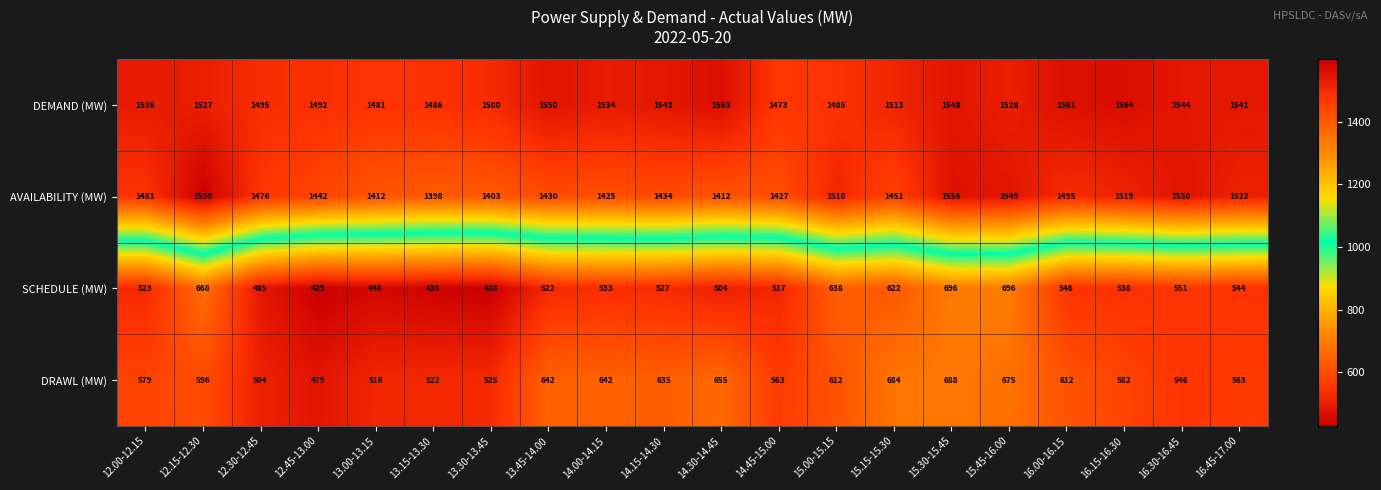

Between 14.00-14.15 and 15.30-15.45, which series saw the biggest shift?

SCHEDULE (MW)